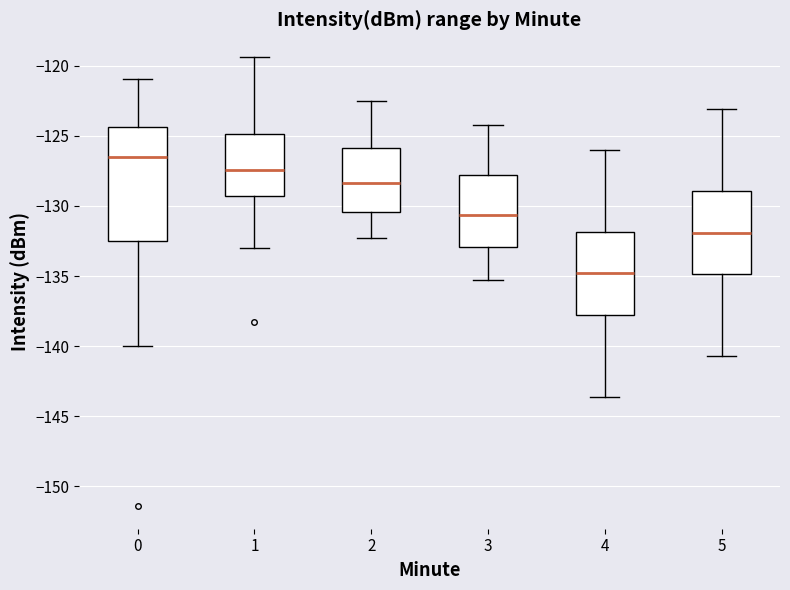

Reading left to right, read every box against the y-axis: the position of its median line, the range the box covers, and the ends of its whiskers. The values are not printed on the chart, so give them approximately, as read against the axis.

0: median -126.5, box -132.5 to -124.5, whiskers -140.0 to -121.0
1: median -127.5, box -129.5 to -125.0, whiskers -133.0 to -119.5
2: median -128.5, box -130.5 to -126.0, whiskers -132.5 to -122.5
3: median -130.5, box -133.0 to -128.0, whiskers -135.5 to -124.0
4: median -135.0, box -137.5 to -132.0, whiskers -143.5 to -126.0
5: median -132.0, box -135.0 to -129.0, whiskers -140.5 to -123.0